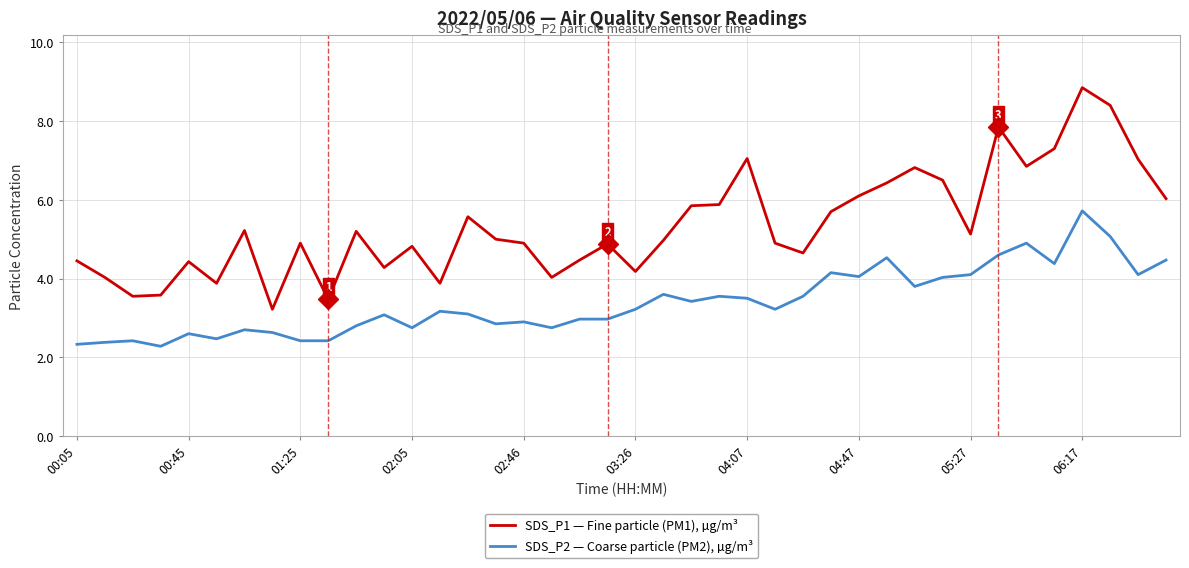

Which series has the largest total across all categories?

SDS_P1 — Fine particle (PM1), µg/m³